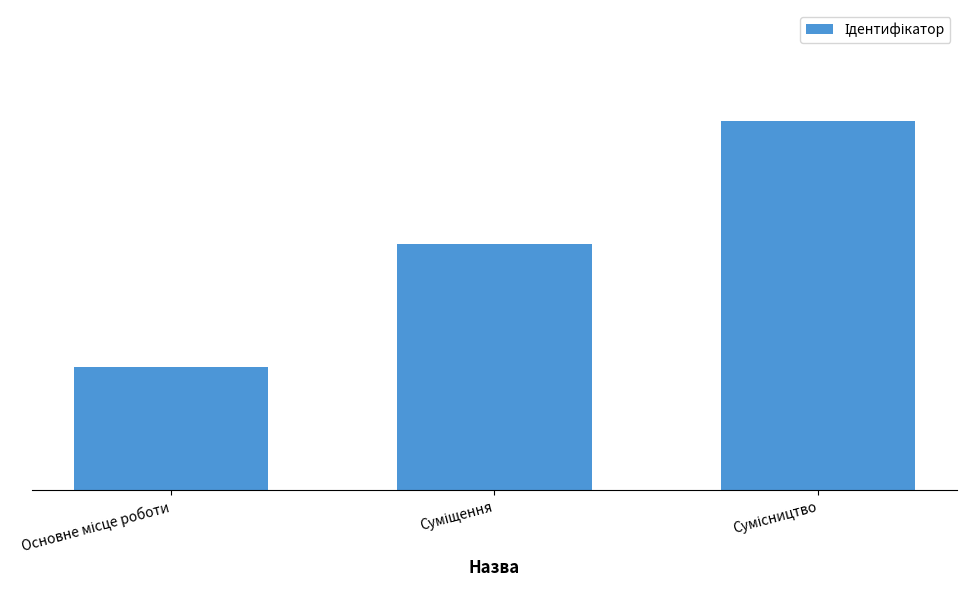

Are the bars horizontal?

No